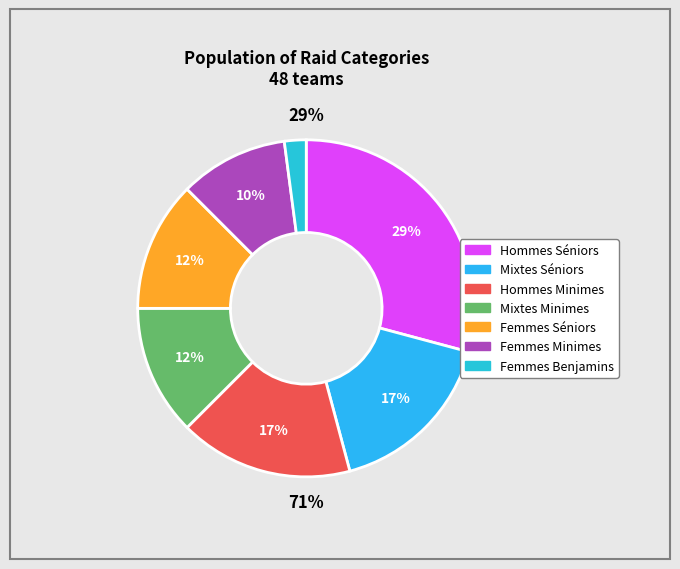

What is the change in value from Hommes Séniors to Mixtes Minimes?

-8